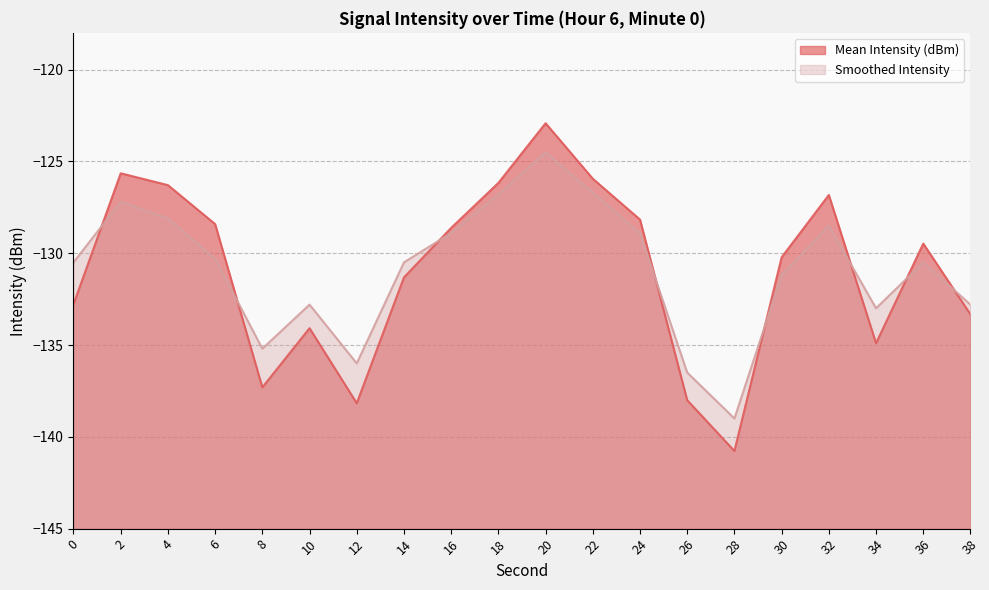

Reading right to left, extract all data points from this chart.

Mean Intensity (dBm): 38=-133.3	36=-129.5	34=-134.9	32=-126.8	30=-130.2	28=-140.8	26=-138.0	24=-128.2	22=-125.9	20=-122.9	18=-126.2	16=-128.6	14=-131.3	12=-138.2	10=-134.1	8=-137.3	6=-128.4	4=-126.3	2=-125.6	0=-132.8
Smoothed Intensity: 38=-132.8	36=-130.5	34=-133.0	32=-128.5	30=-131.2	28=-139.0	26=-136.5	24=-128.9	22=-126.7	20=-124.5	18=-126.8	16=-128.9	14=-130.5	12=-136.0	10=-132.8	8=-135.2	6=-130.3	4=-128.1	2=-127.2	0=-130.5